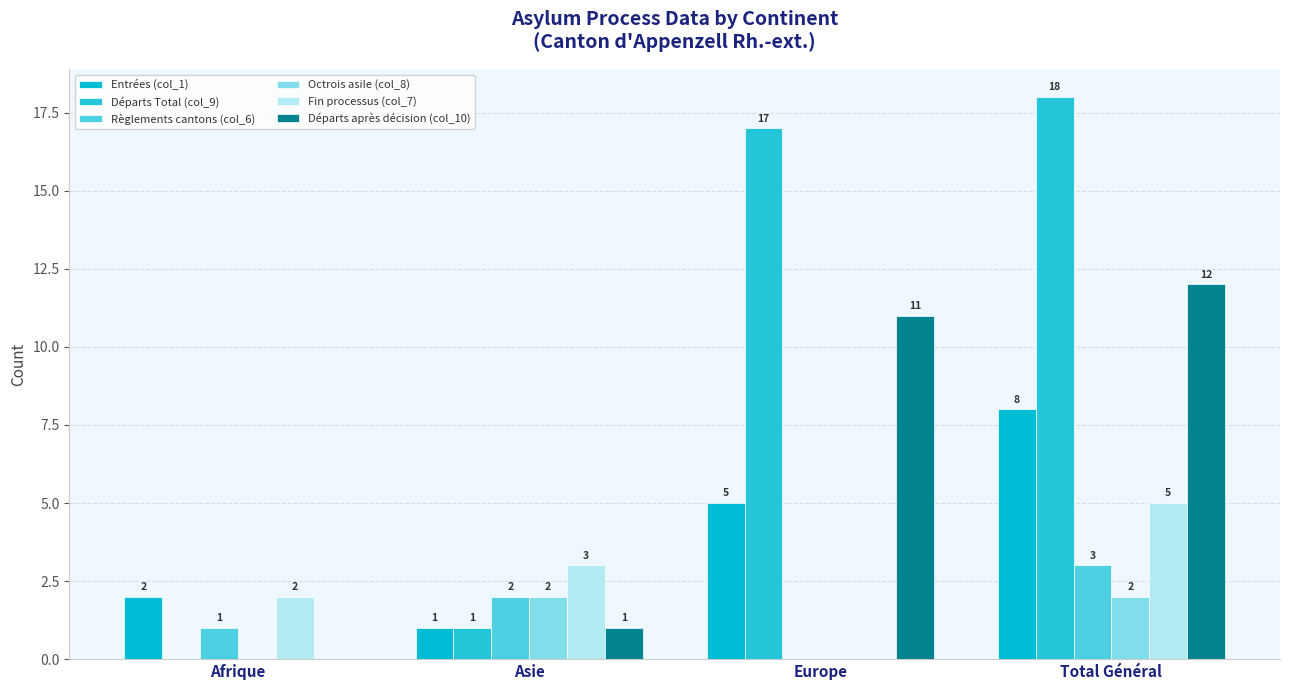

How many distinct data groups are displayed?

6